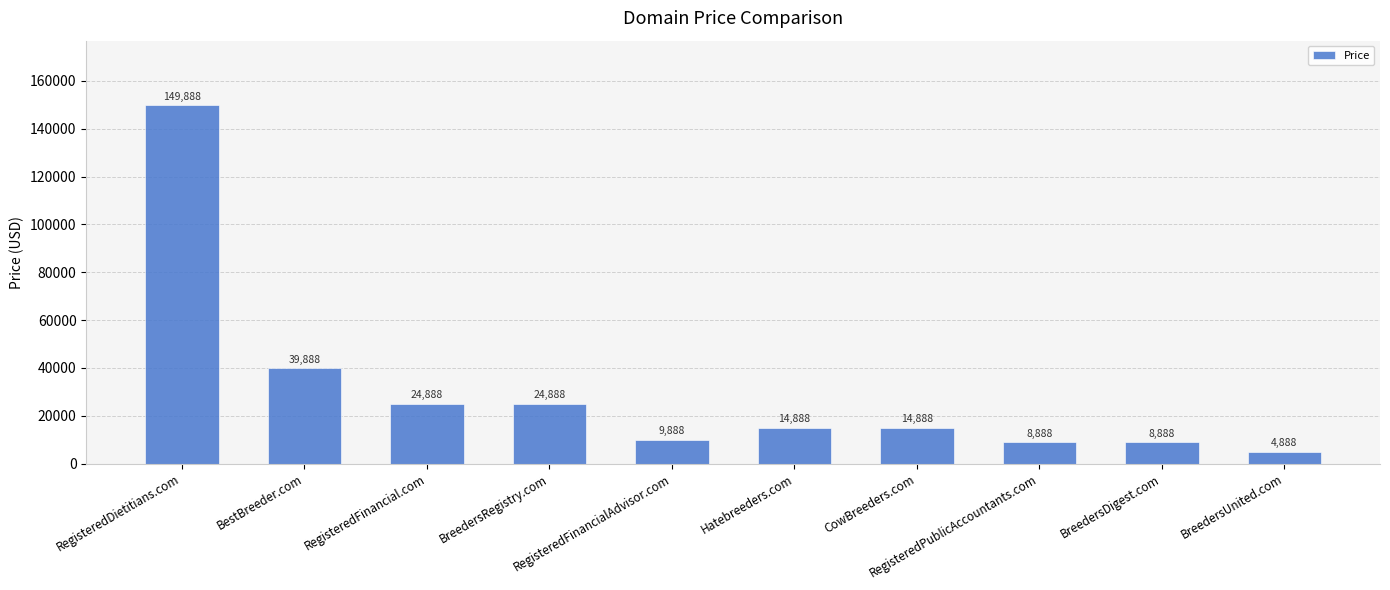

Are the bars horizontal?

No